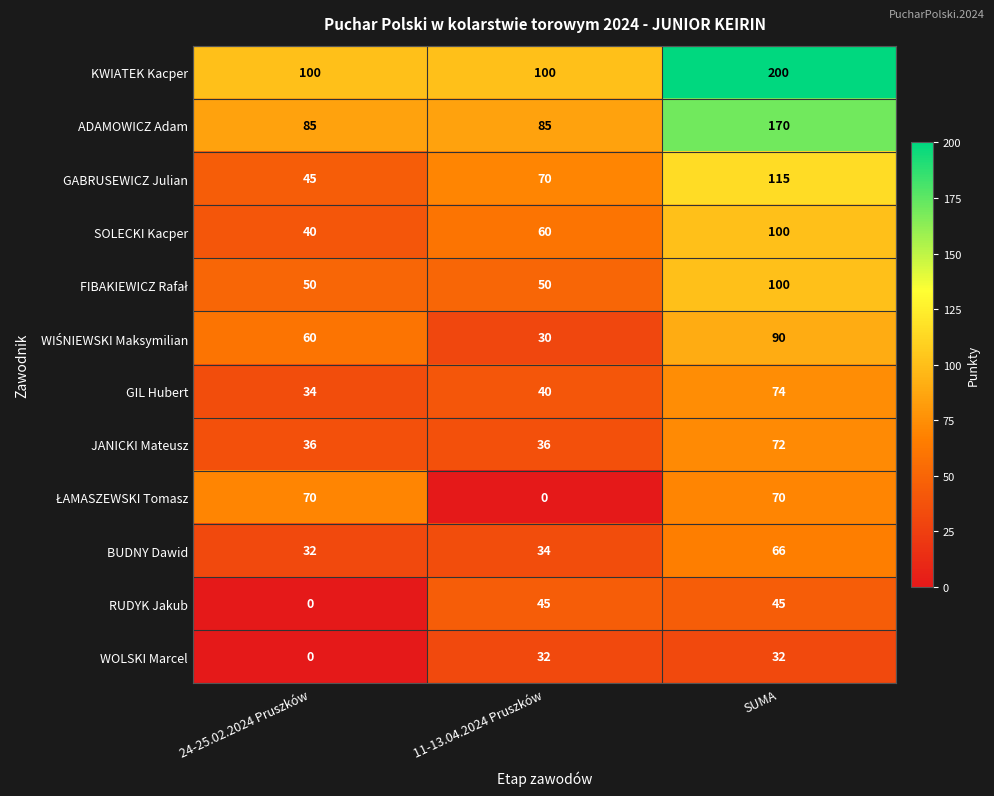

Which series has the widest spread of values?

KWIATEK Kacper